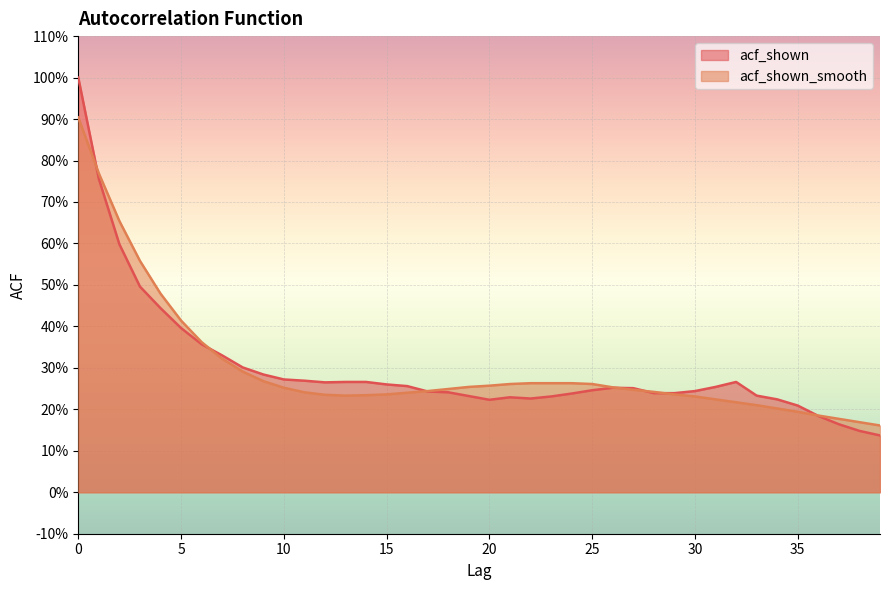

What is the value of the acf_shown point at the 19th from the left?

0.2